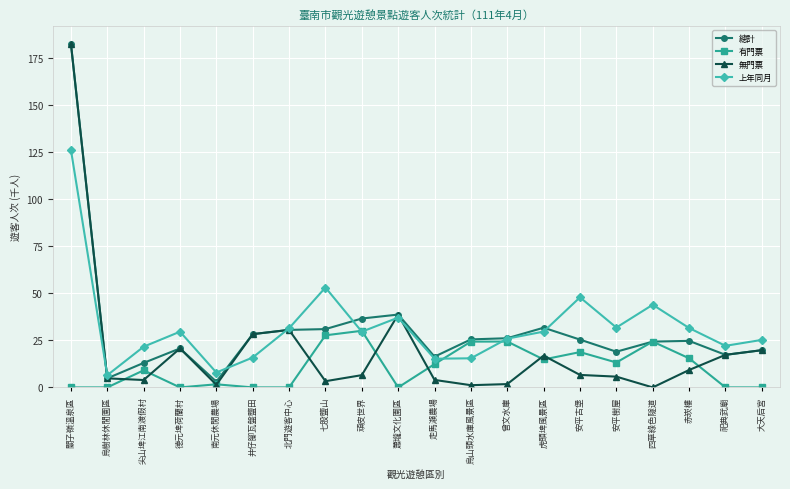

Where is 無門票 nearest to the value 91?

蕭壠文化園區